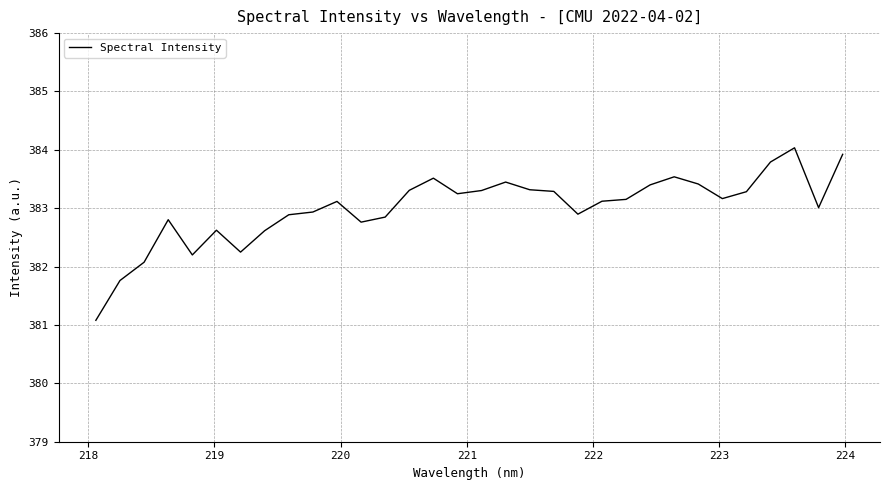

What is the maximum value shown in the chart?

384.0